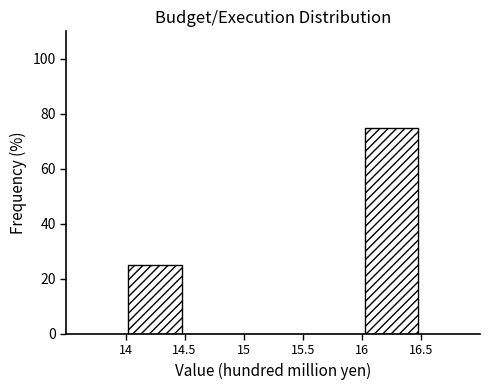

Reading left to right, transcribe this chart: for each bar, give the range it covers on the x-axis and its height. The values are not printed on the chart, so give them approximately, as read against the axis.

14 to 14.5: 26
14.5 to 15: 0
15 to 15.5: 0
15.5 to 16: 0
16 to 16.5: 76